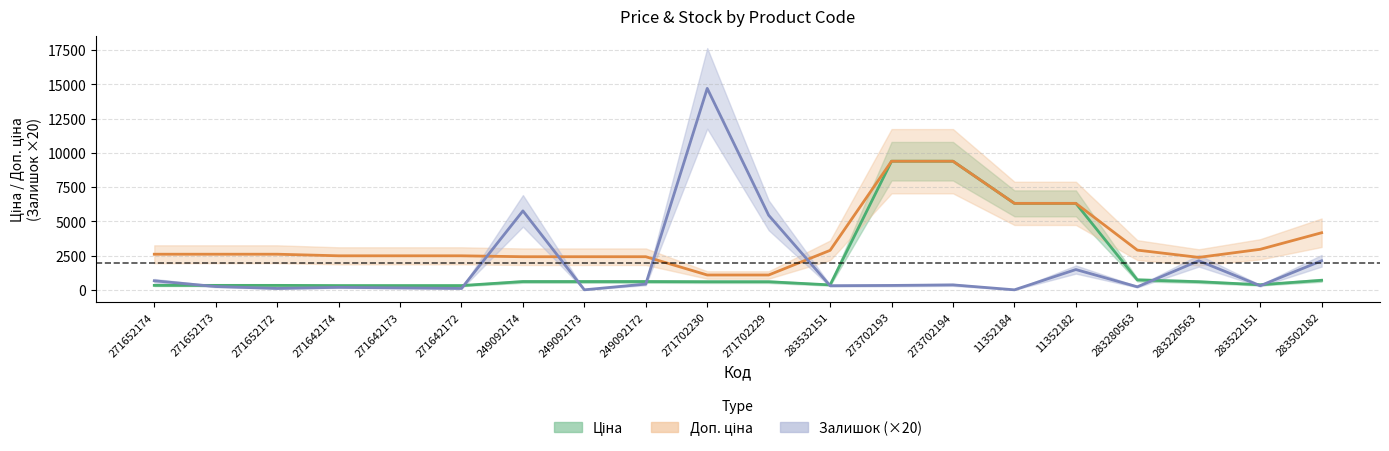

What is the difference between the Доп. ціна values at 271642173 and 11352184?

3826.3